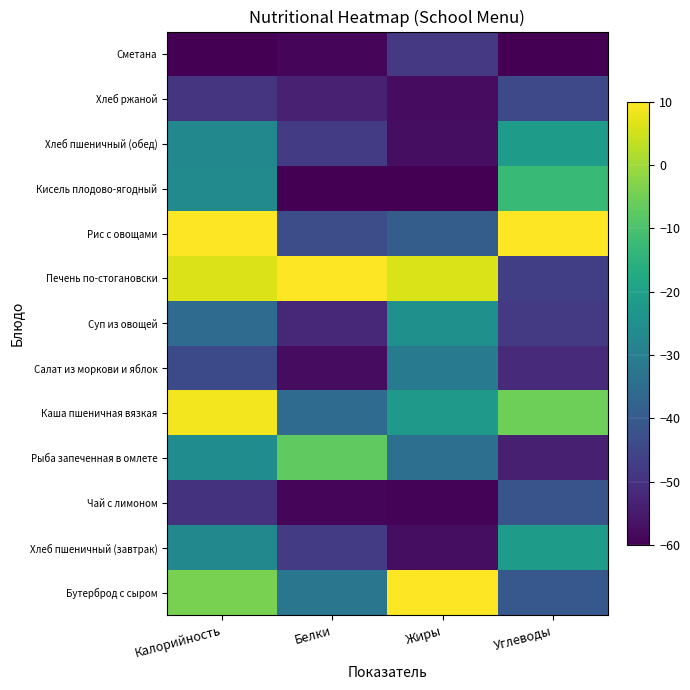

Reading left to right, extract all data points from this chart.

Бутерброд с сыром: Калорийность=-4.0	Белки=-32.5	Жиры=10.0	Углеводы=-40.7
Хлеб пшеничный (завтрак): Калорийность=-27.3	Белки=-47.9	Жиры=-57.5	Углеводы=-21.4
Чай с лимоном: Калорийность=-49.8	Белки=-58.8	Жиры=-59.2	Углеводы=-41.7
Рыба запеченная в омлете: Калорийность=-26.0	Белки=-7.0	Жиры=-34.3	Углеводы=-53.8
Каша пшеничная вязкая: Калорийность=8.9	Белки=-35.5	Жиры=-22.4	Углеводы=-5.4
Салат из моркови и яблок: Калорийность=-44.2	Белки=-57.6	Жиры=-31.5	Углеводы=-51.7
Суп из овощей: Калорийность=-35.5	Белки=-52.0	Жиры=-24.8	Углеводы=-48.0
Печень по-стогановски: Калорийность=6.4	Белки=10.0	Жиры=6.0	Углеводы=-47.0
Рис с овощами: Калорийность=10.0	Белки=-43.4	Жиры=-39.4	Углеводы=10.0
Кисель плодово-ягодный: Калорийность=-26.7	Белки=-60.0	Жиры=-60.0	Углеводы=-12.7
Хлеб пшеничный (обед): Калорийность=-27.3	Белки=-47.9	Жиры=-57.5	Углеводы=-21.4
Хлеб ржаной: Калорийность=-49.3	Белки=-53.6	Жиры=-57.7	Углеводы=-44.6
Сметана: Калорийность=-60.0	Белки=-59.0	Жиры=-48.3	Углеводы=-60.0